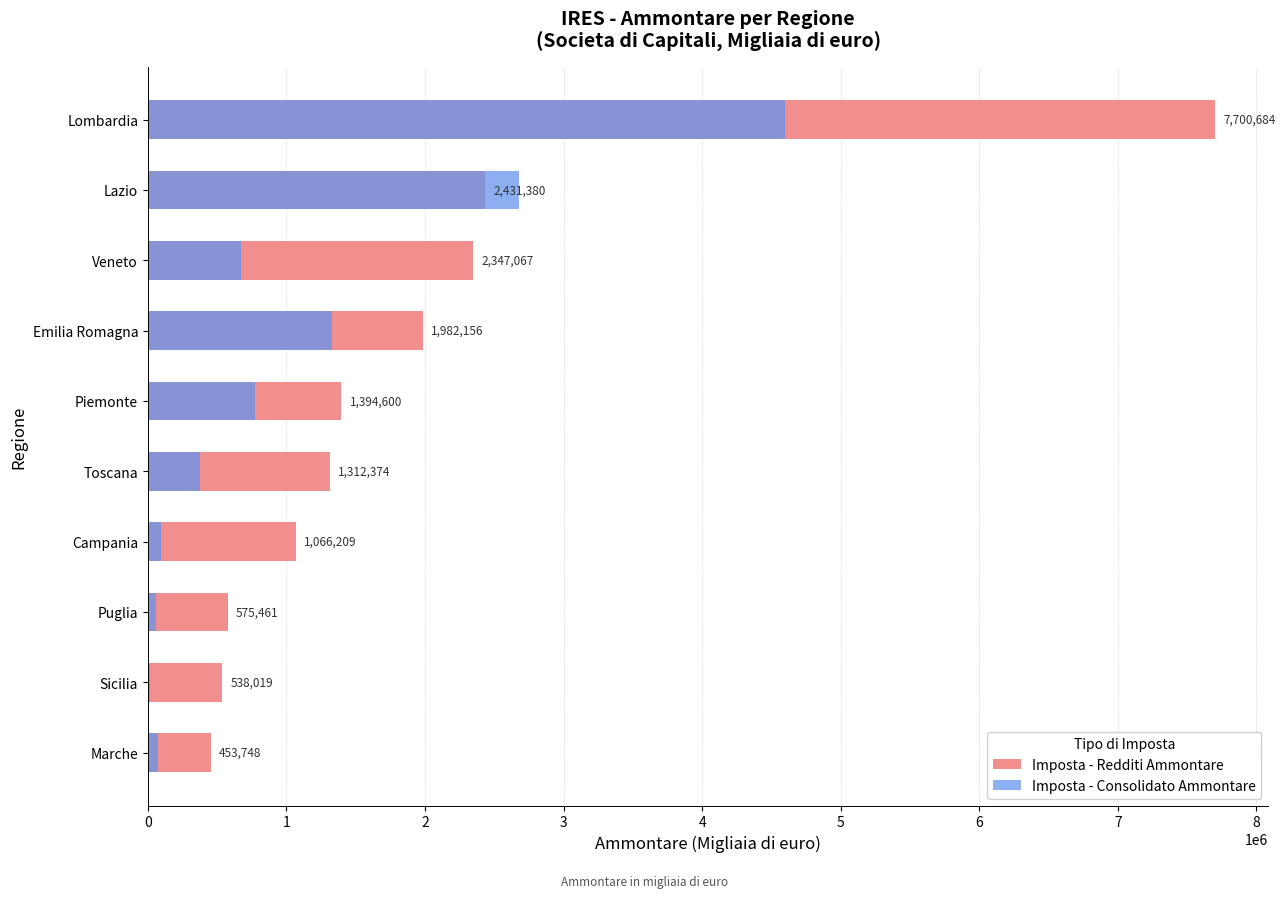

List the series in order of their overall mean, lowest first.

Imposta - Consolidato Ammontare, Imposta - Redditi Ammontare